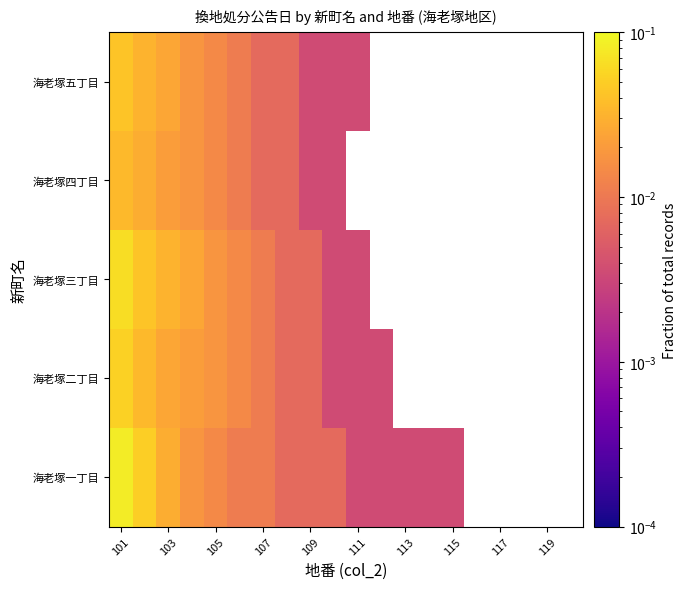

How many series are shown in this chart?

5